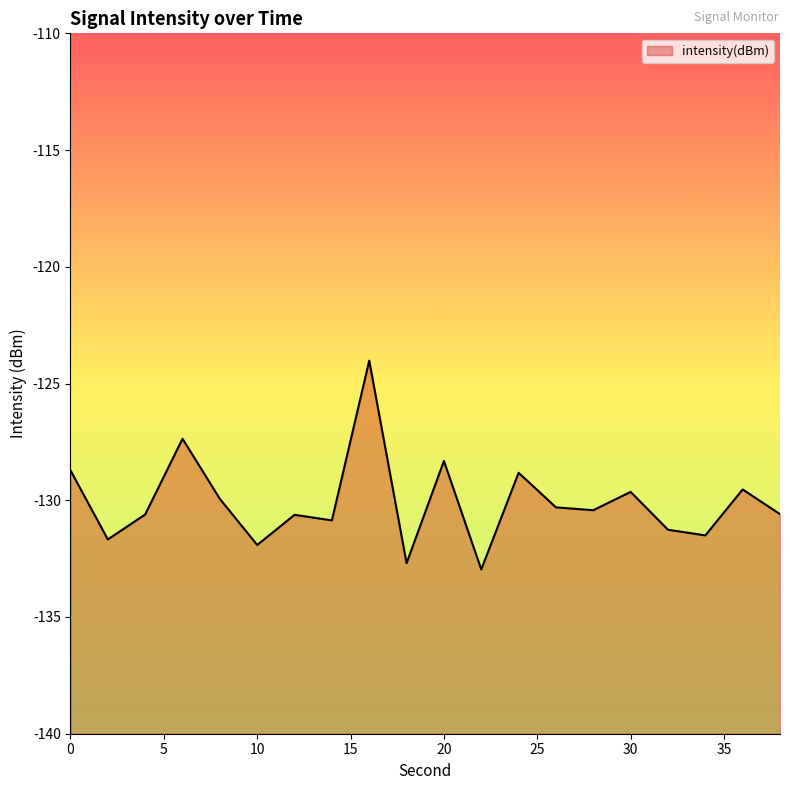

Is it true that the value at 6 is -177.6?

False